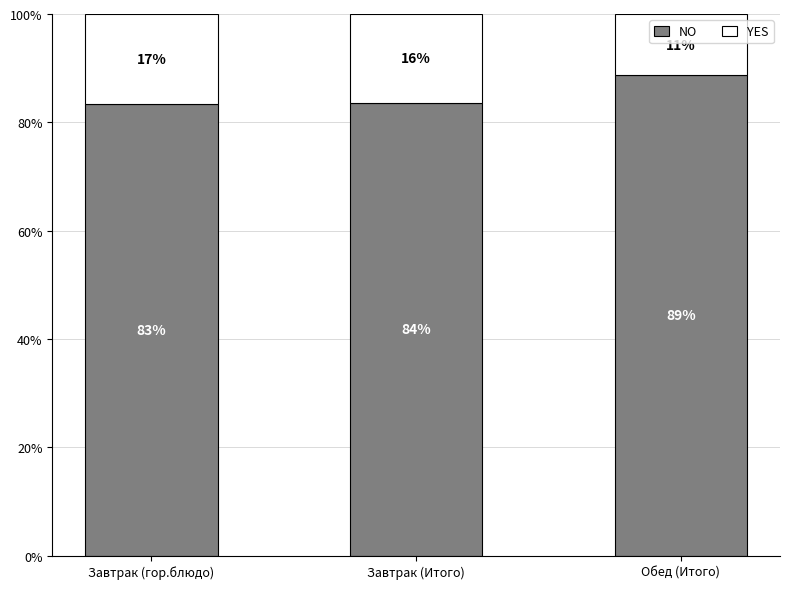

Does the chart contain any negative values?

No